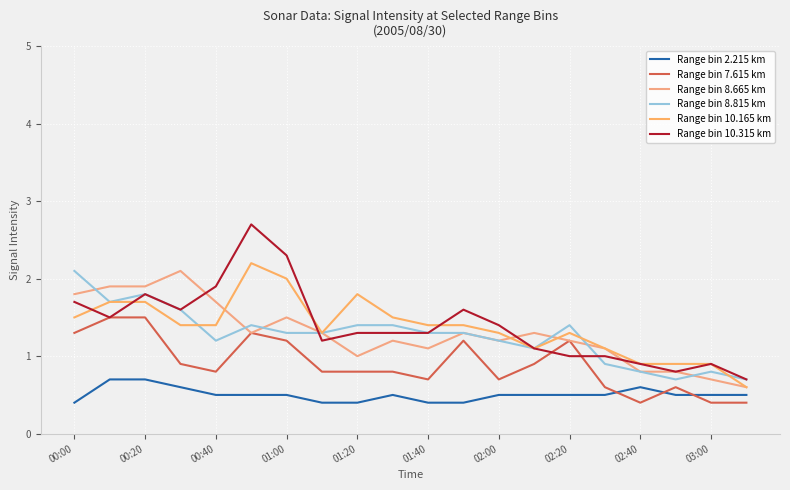

True or false: Range bin 10.315 km has more than 1 points higher than both neighbors.

True